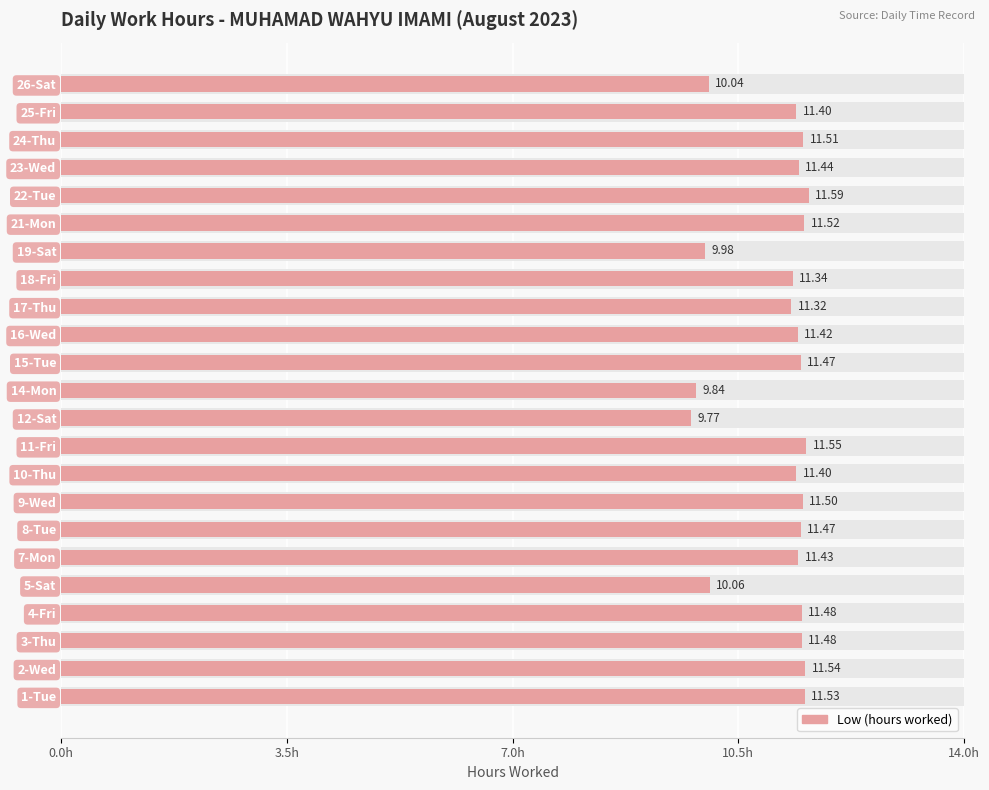

How many values are below 11?

5